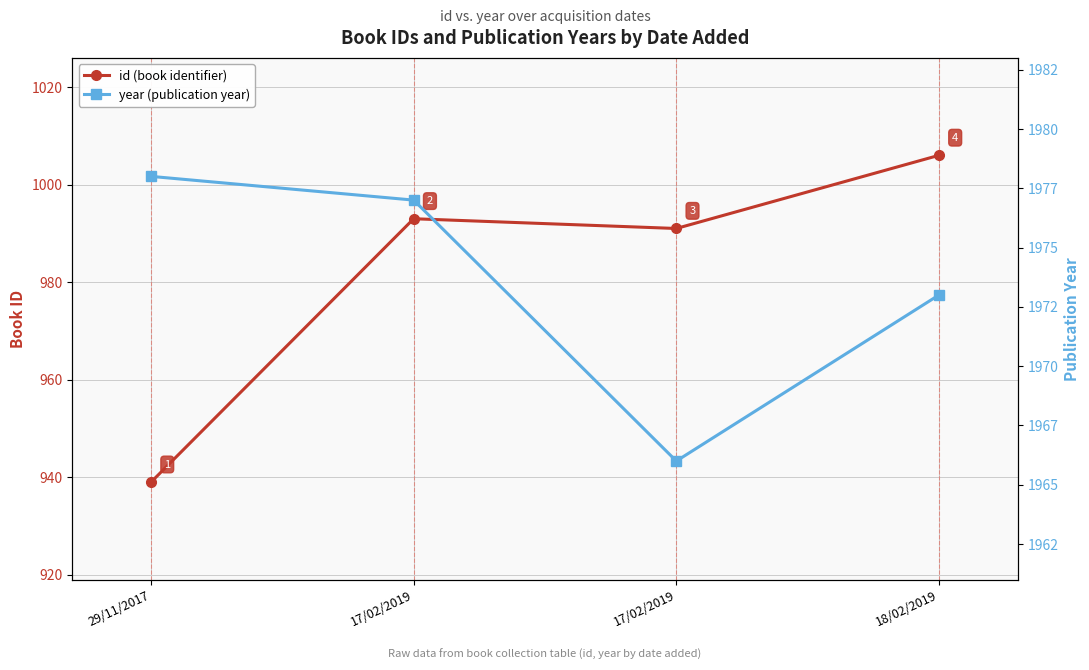

Which series has the widest spread of values?

id (book identifier)